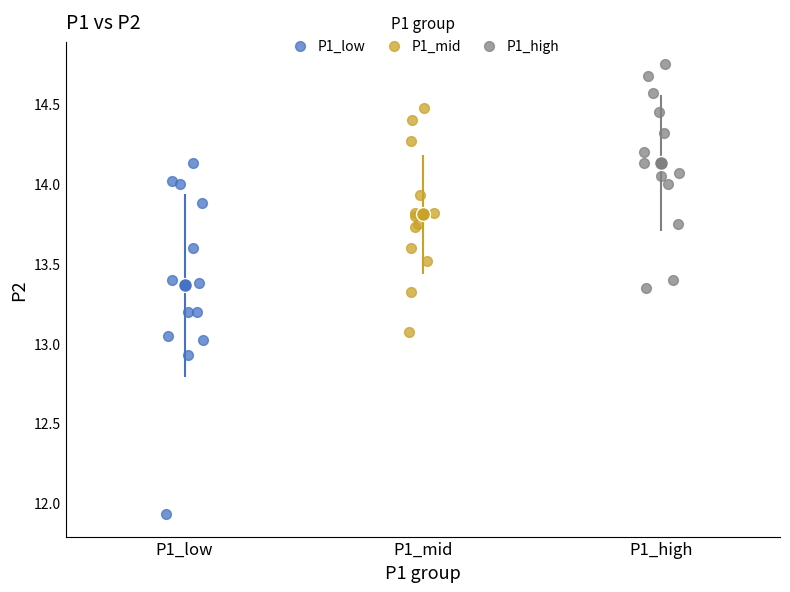

Which series reaches the maximum Y coordinate?

P1_high